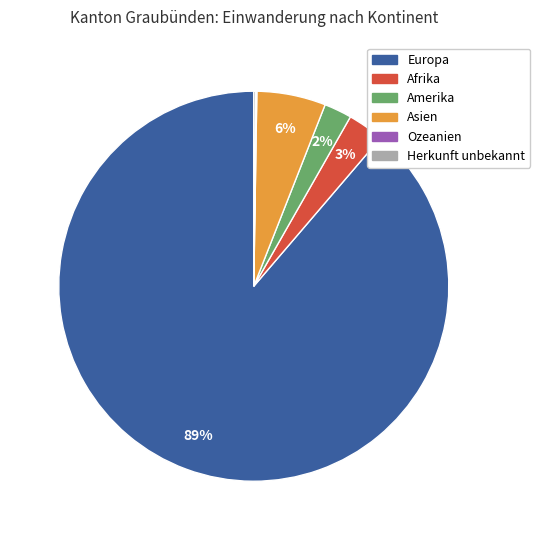

Does Afrika represent more than half of the total?

No